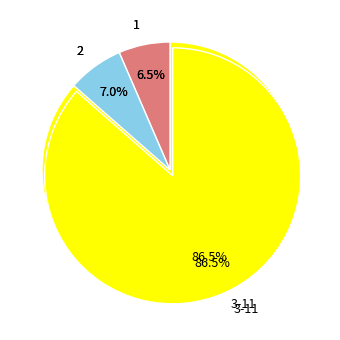

Is it true that 6 is 21% of the pie?

False